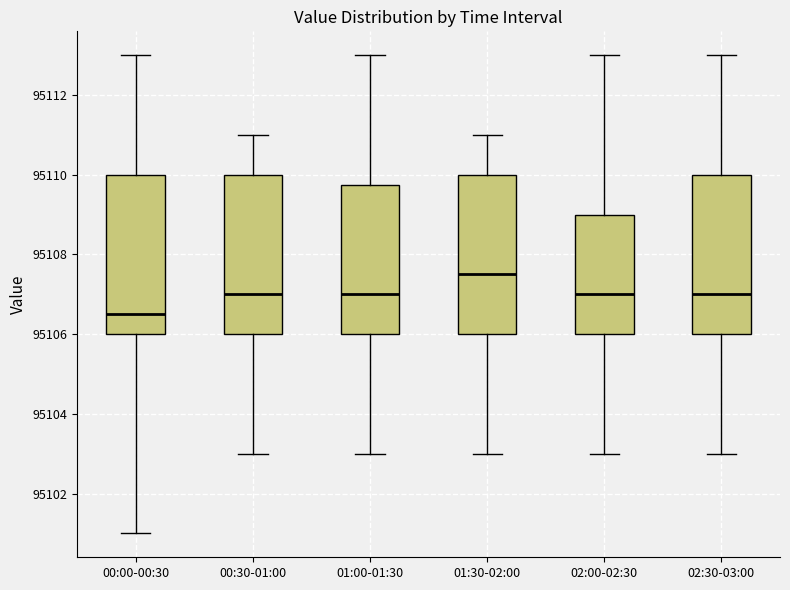

Where does the median line of the box for 00:00-00:30 sit on the y-axis? The values are not printed on the chart, so give them approximately, as read against the axis.

95106.6